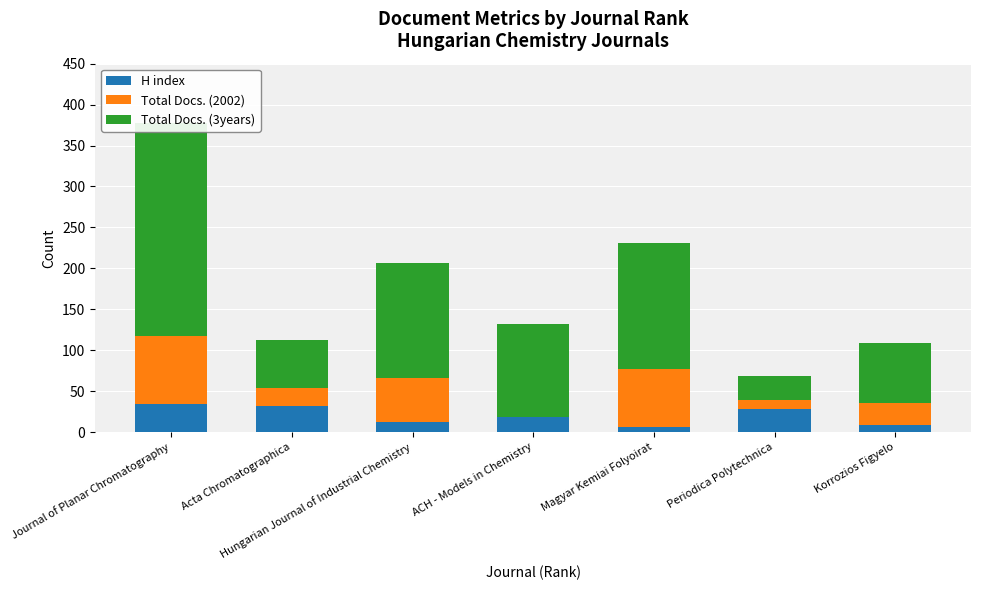

Which series has the widest spread of values?

Total Docs. (3years)